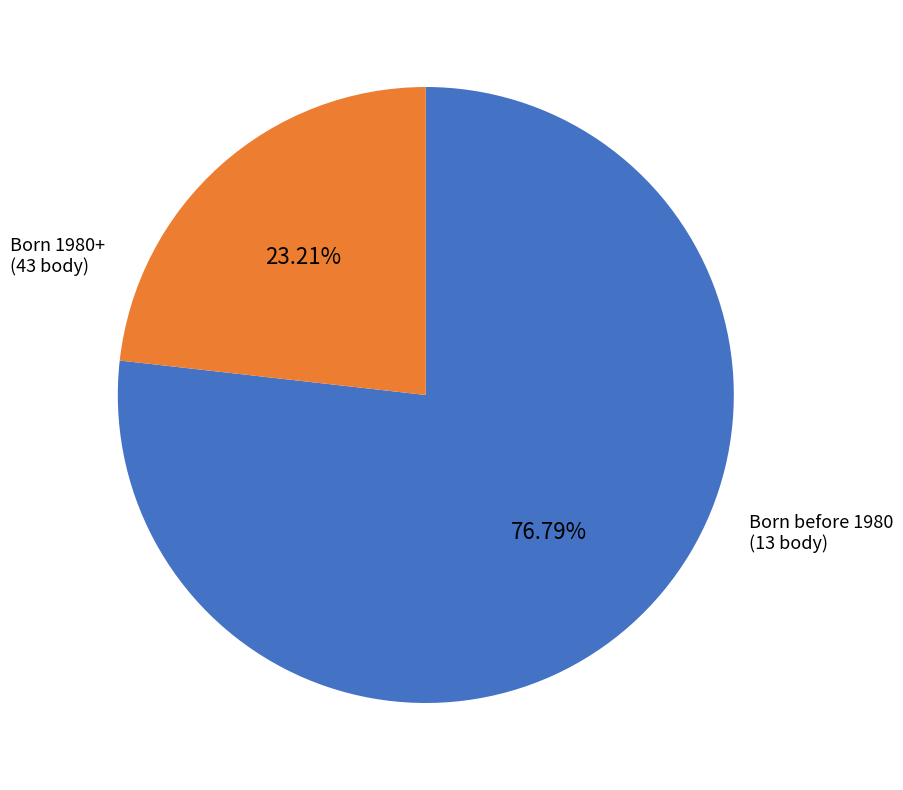

Does any single category account for the majority?

Yes